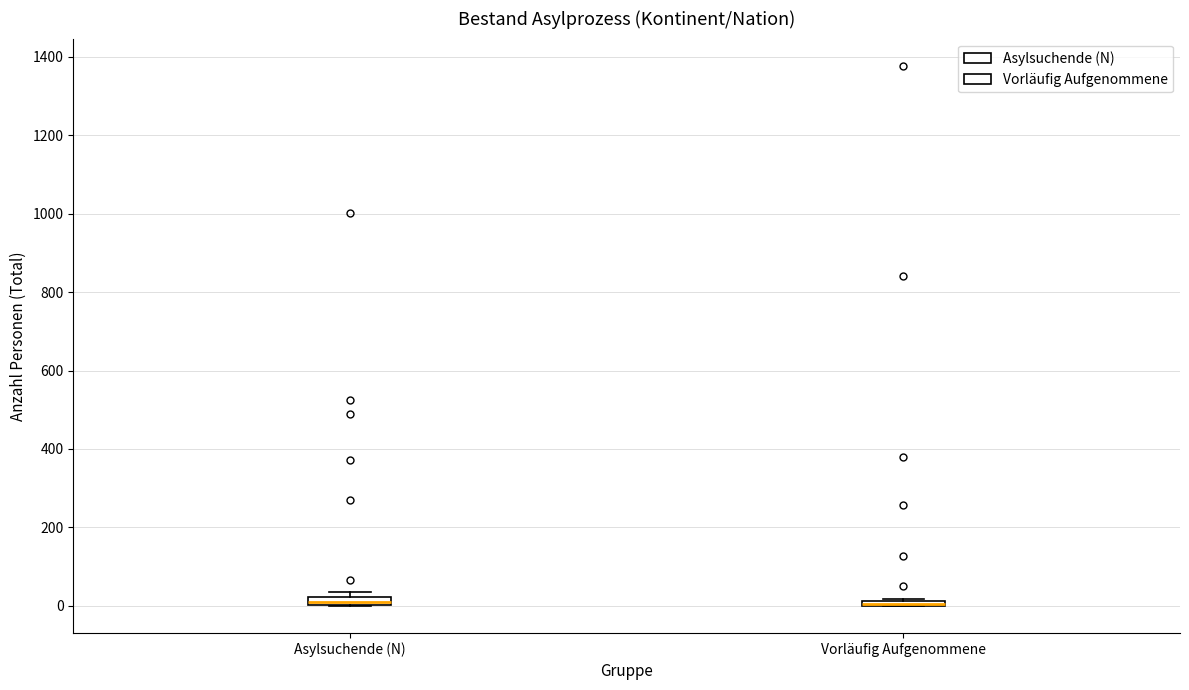

Where is the lower edge of the box for Vorläufig Aufgenommene on the y-axis? The values are not printed on the chart, so give them approximately, as read against the axis.

0